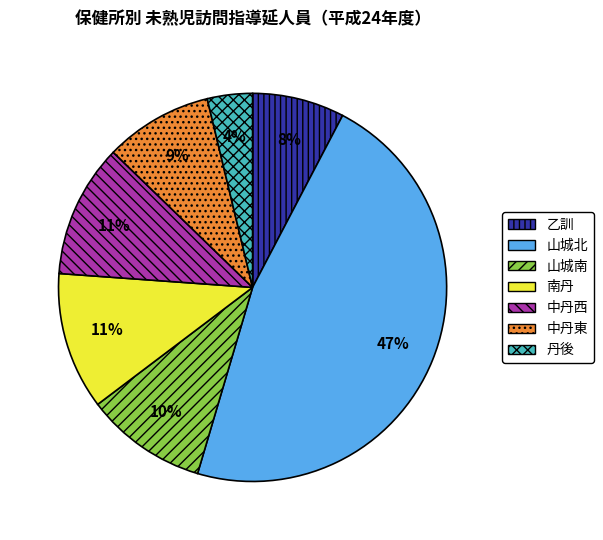

What percentage is the 乙訓 slice, to the nearest percent?

8%